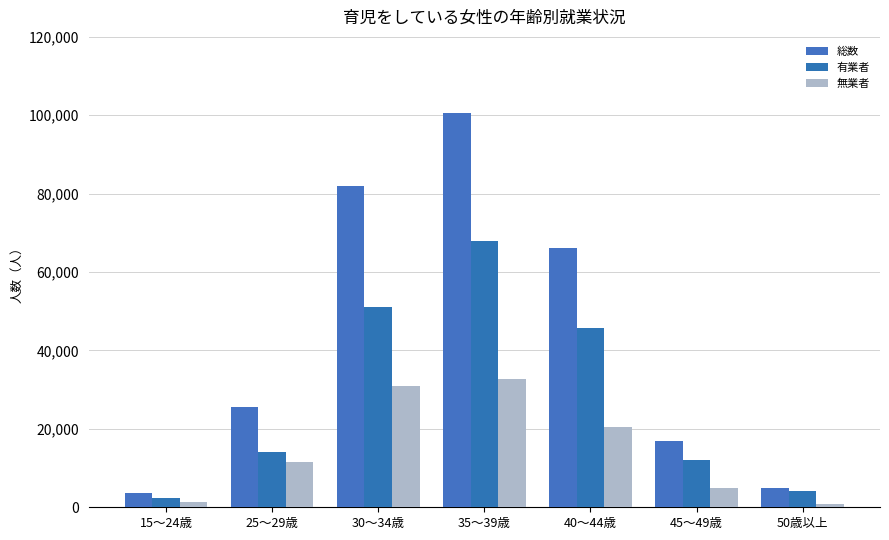

The 総数 series shows 82000 at 30～34歳. True or false?

True